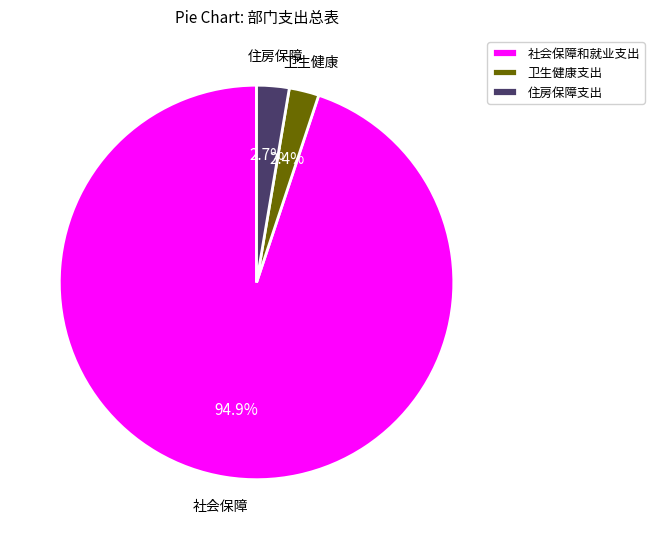

Which has a higher value, 社会保障和就业支出 or 住房保障支出?

社会保障和就业支出